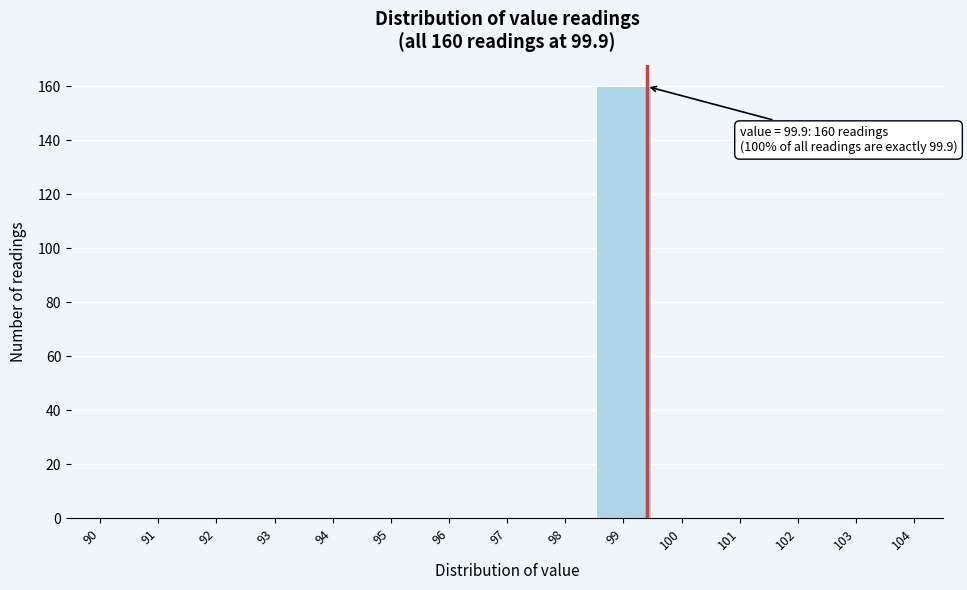

Reading left to right, extract all data points from this chart.

90=0	91=0	92=0	93=0	94=0	95=0	96=0	97=0	98=0	99=160	100=0	101=0	102=0	103=0	104=0